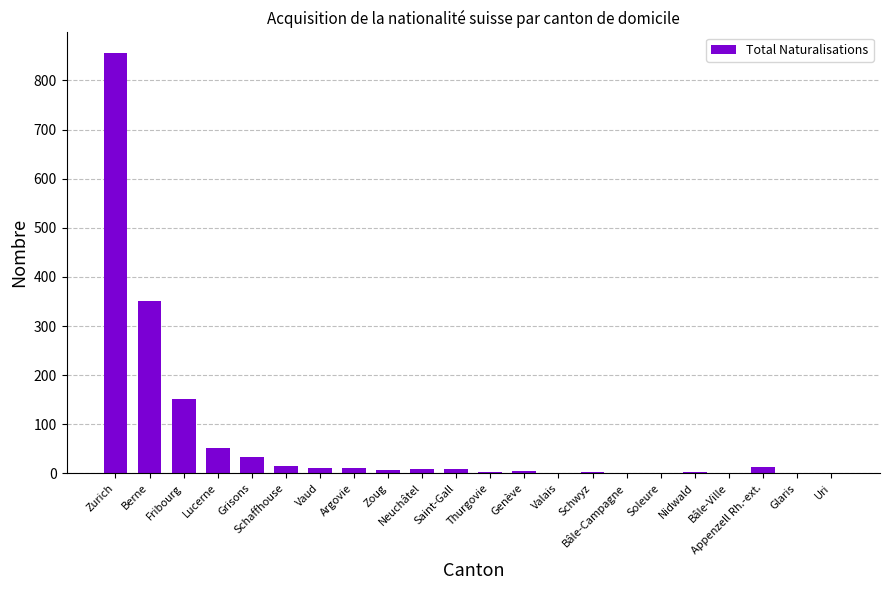

Are the bars horizontal?

No